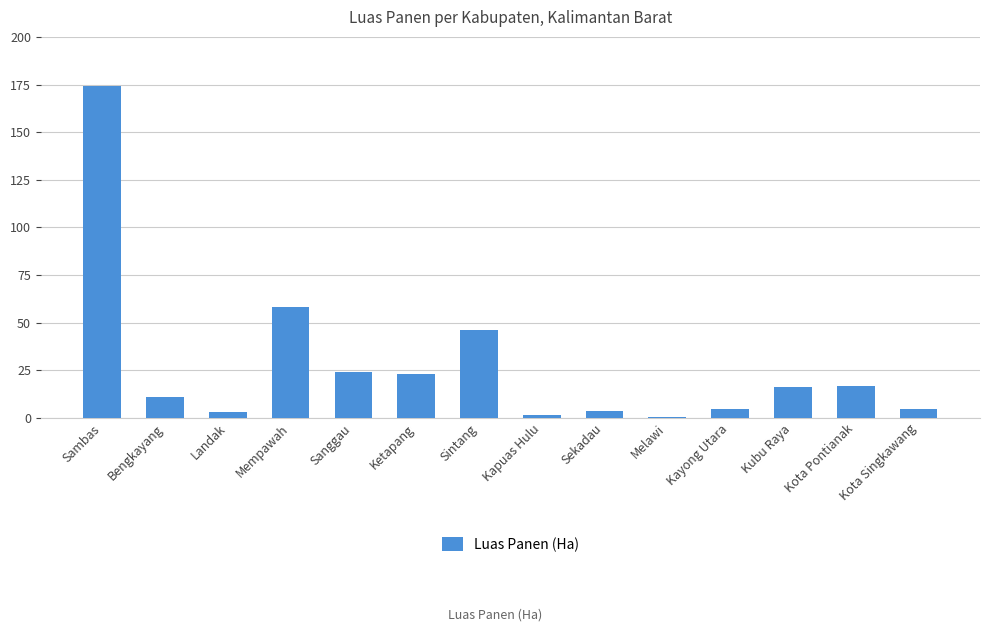

What is the maximum value shown in the chart?

174.3